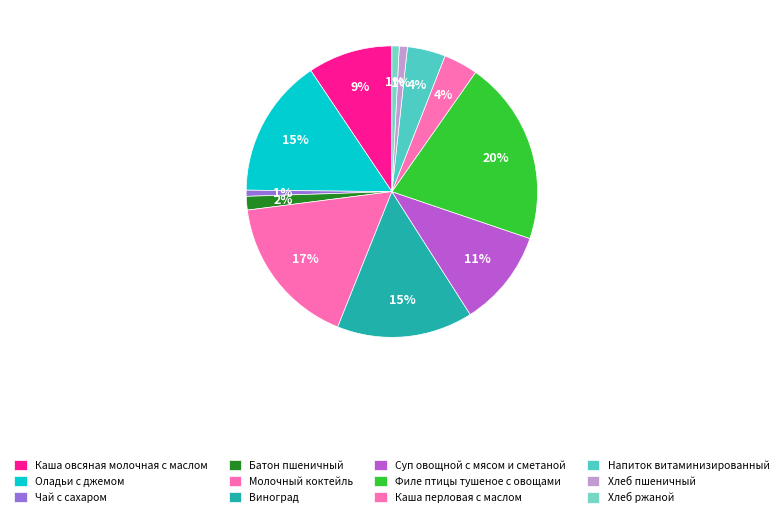

How many segments does this pie chart have?

12